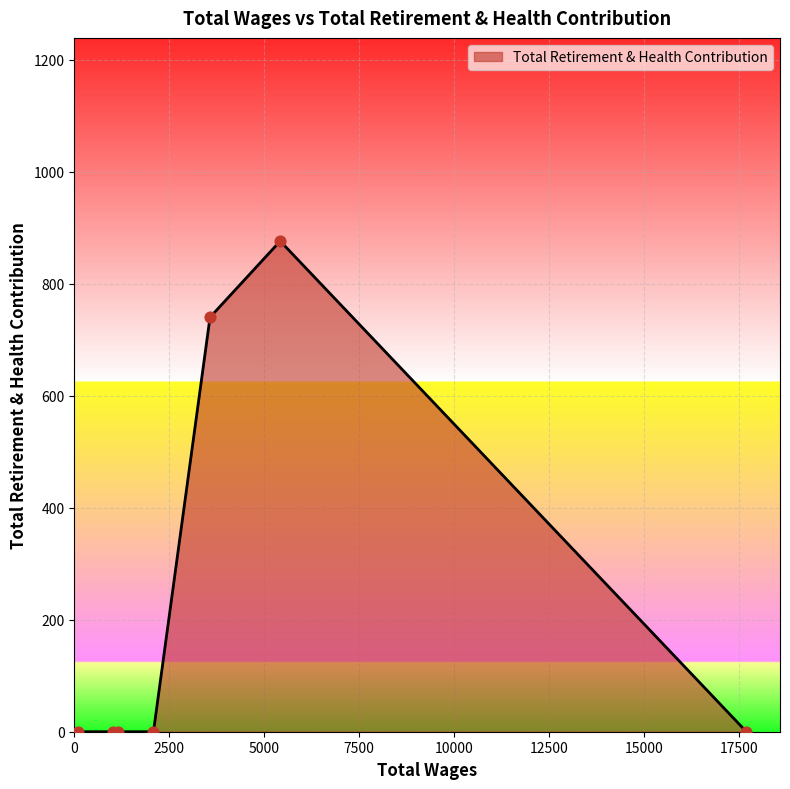

What is the difference between the second highest and minimum values?

740